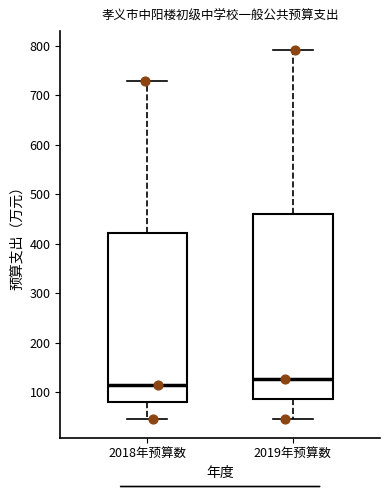

Which box's median line is the lowest?

2018年预算数